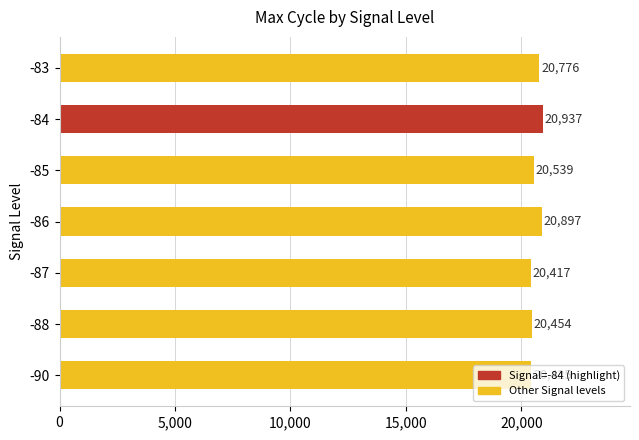

What is the change in value from -88 to -87?

-37